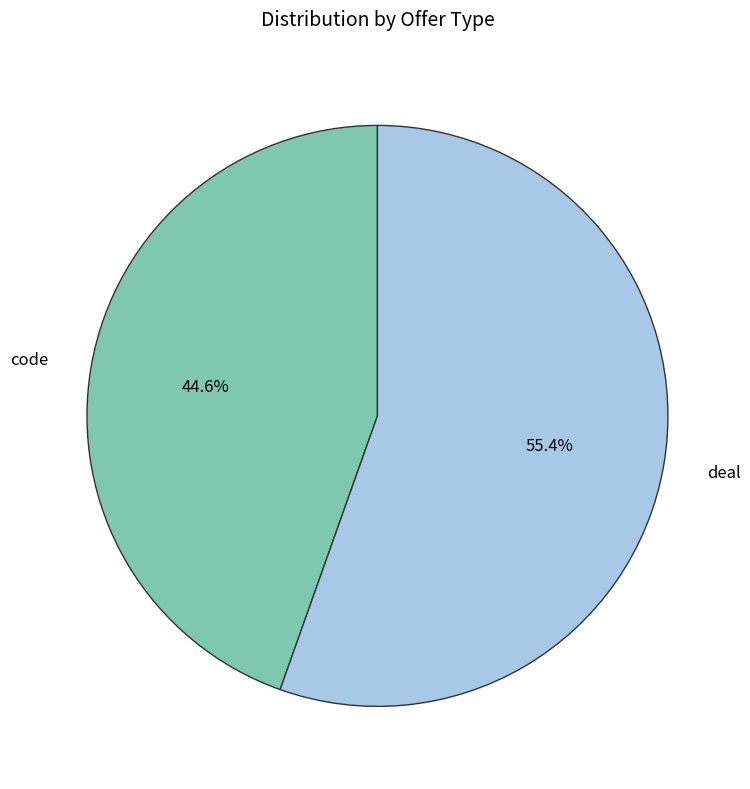

To the nearest percent, what portion does code represent?

45%